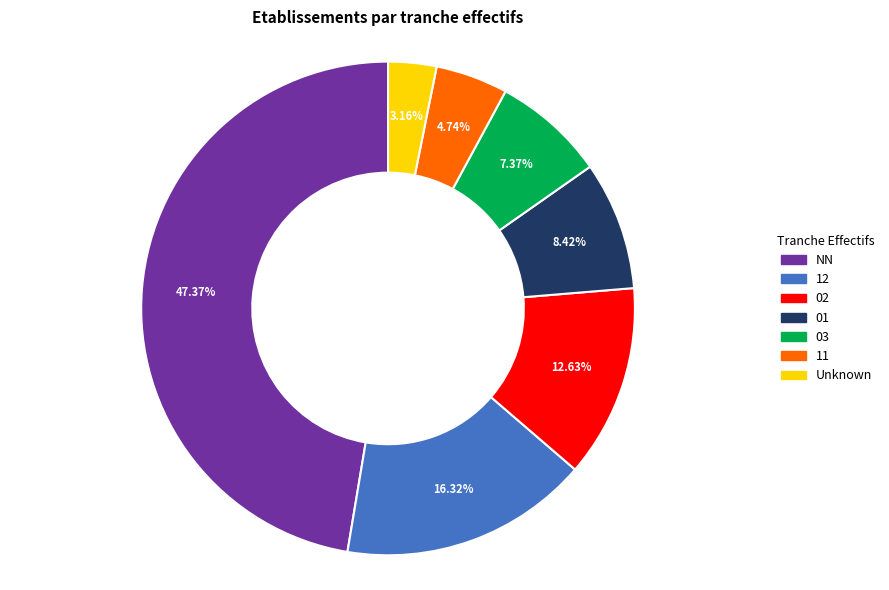

Is there any slice that represents more than half of the pie?

No